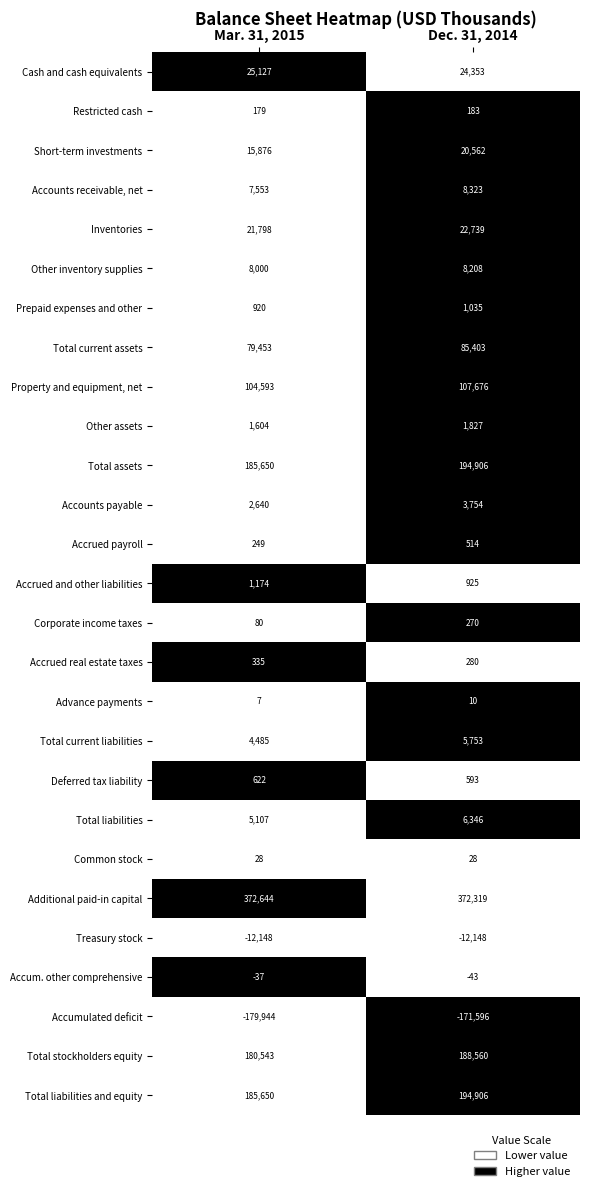

Count the number of data series in this chart.

27